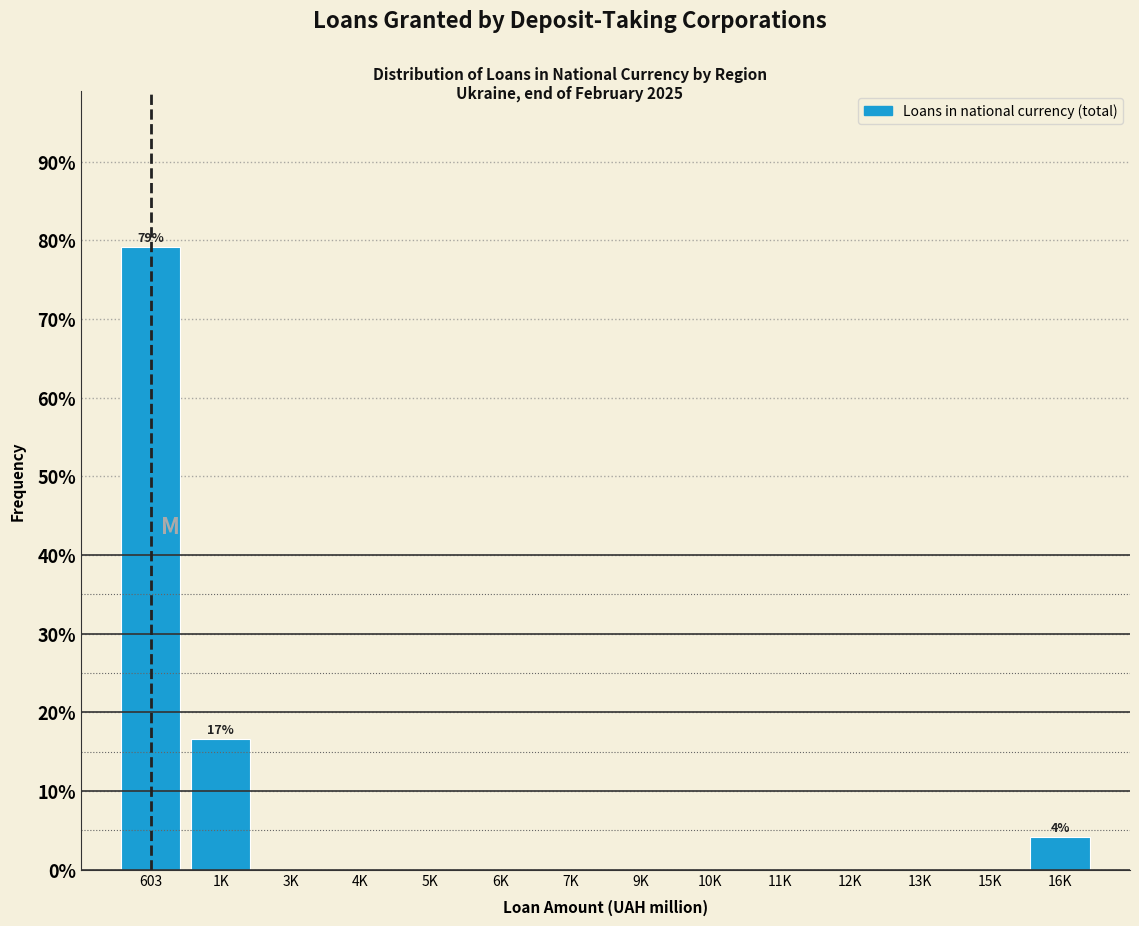

Reading left to right, list all the values displayed in this chart.

603=79.2	1K=16.7	3K=0.0	4K=0.0	5K=0.0	6K=0.0	7K=0.0	9K=0.0	10K=0.0	11K=0.0	12K=0.0	13K=0.0	15K=0.0	16K=4.2